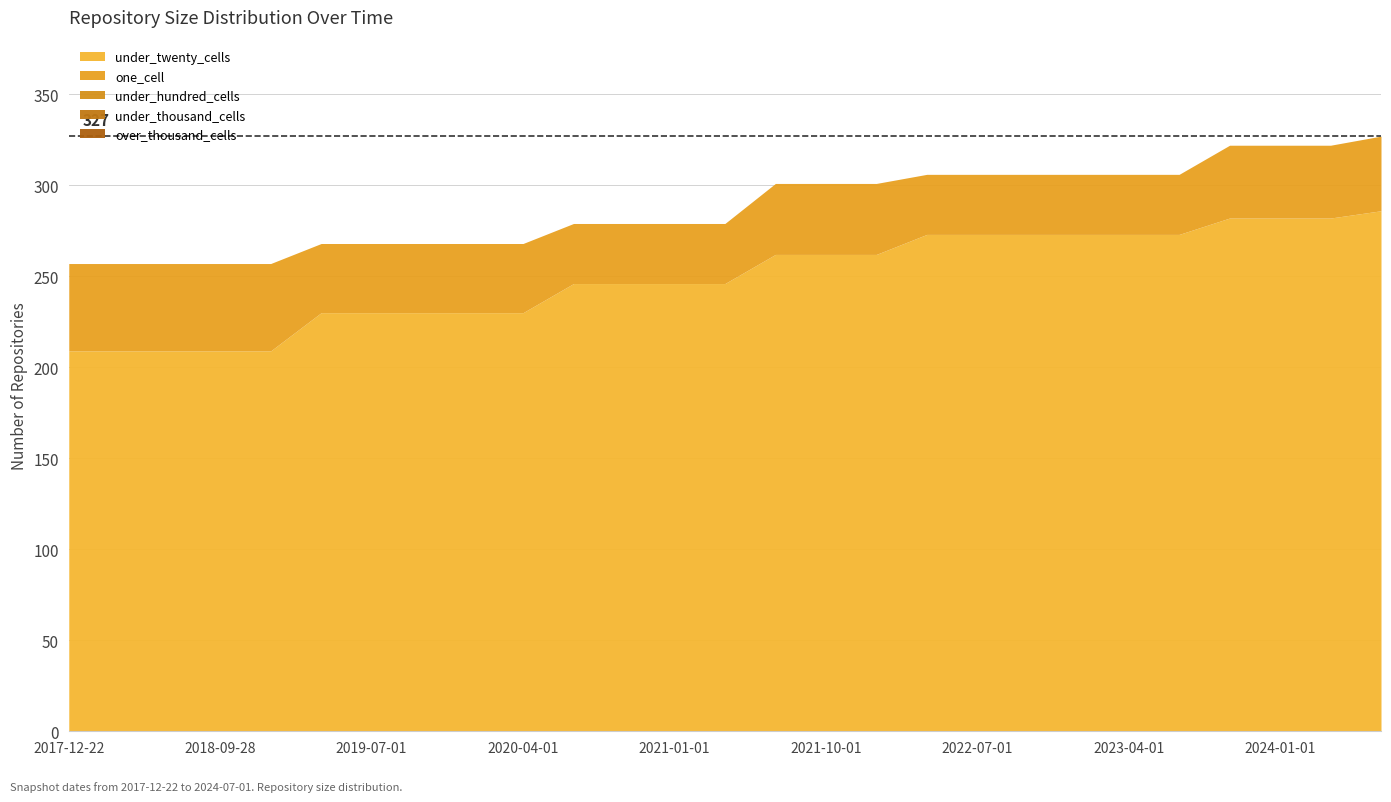

What is the value of the one_cell point at the 26th from the left?

40